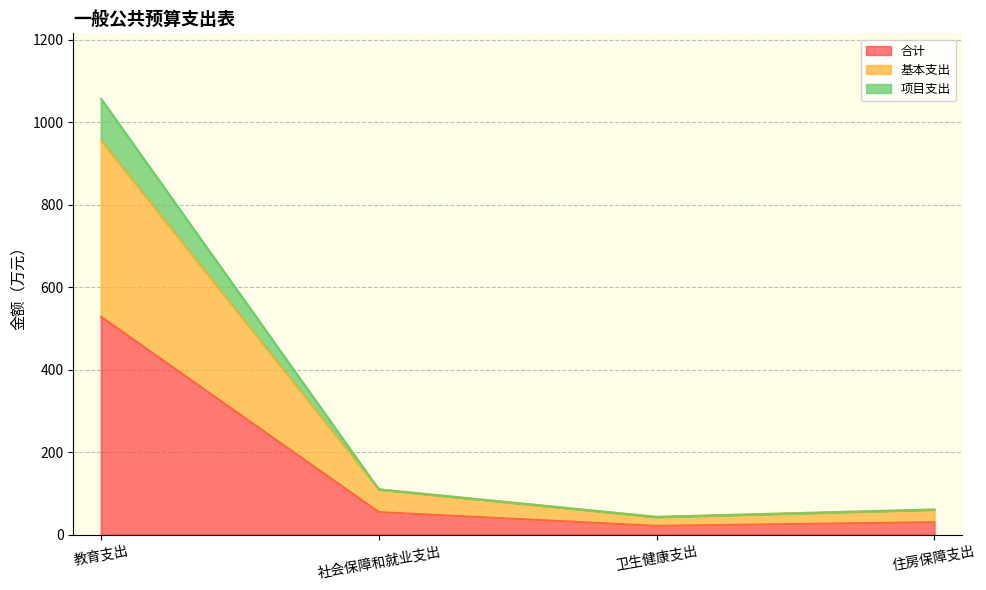

How many data points in 项目支出 are above 110?

2